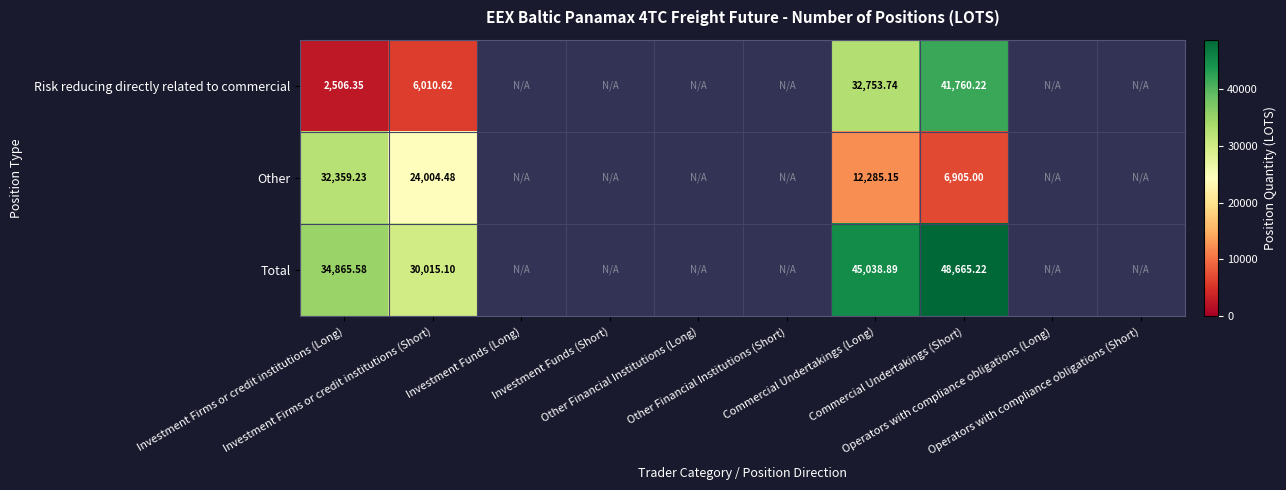

What is the minimum value shown in the chart?

2506.3